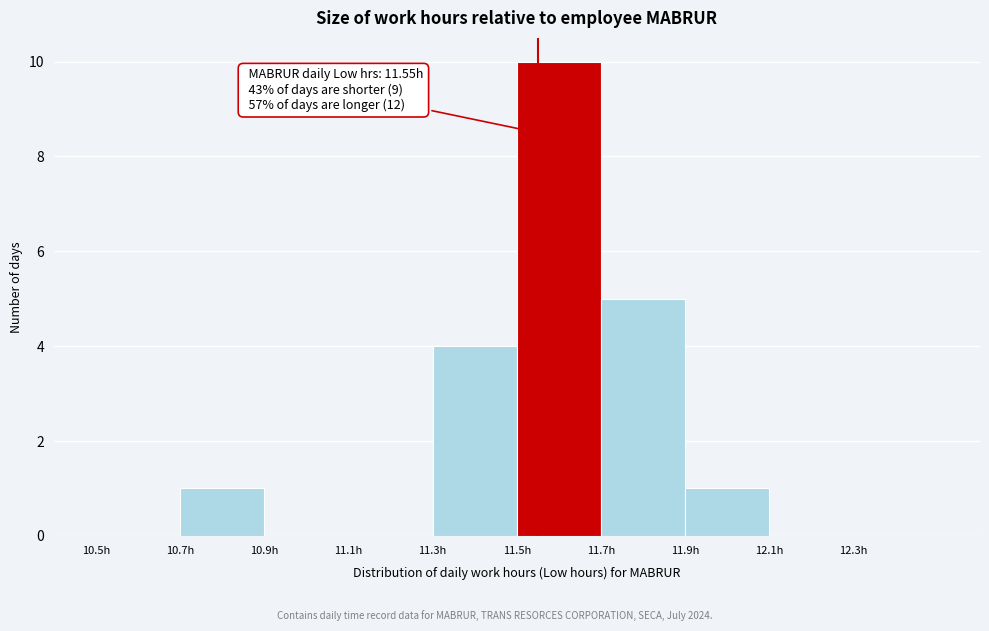

Over which range of the x-axis is the bar tallest?

11.5 to 11.7